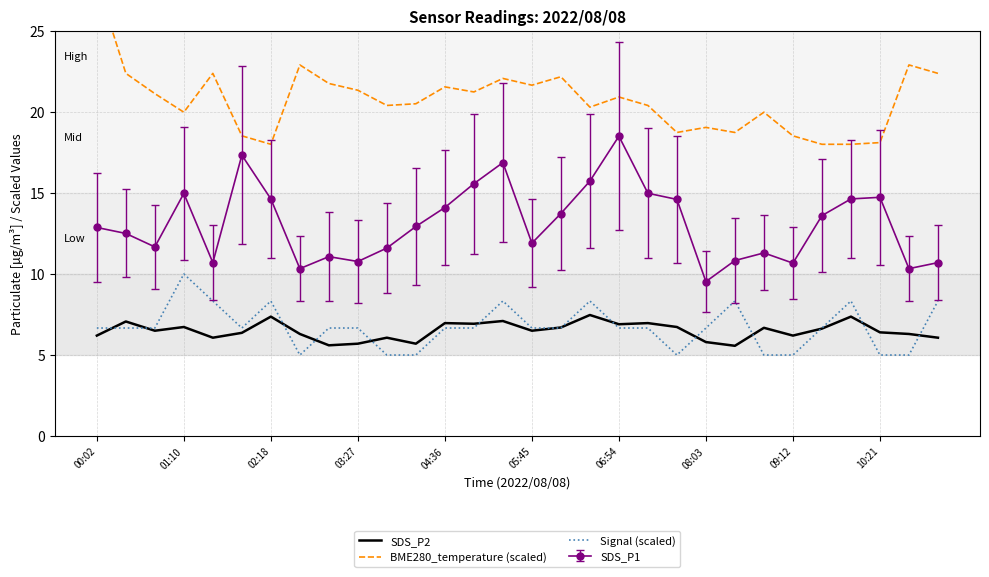

What position from the left is 20?

21